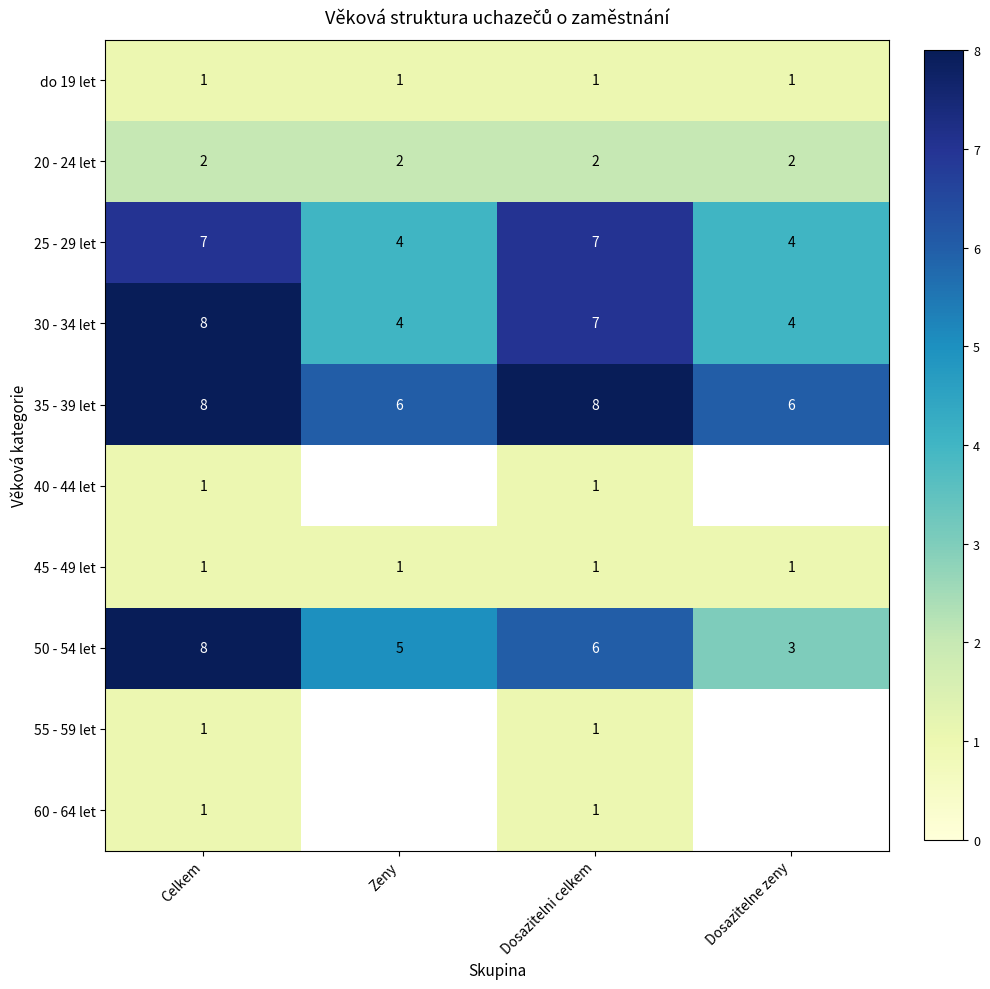

What is the average value of the 45 - 49 let series?

1